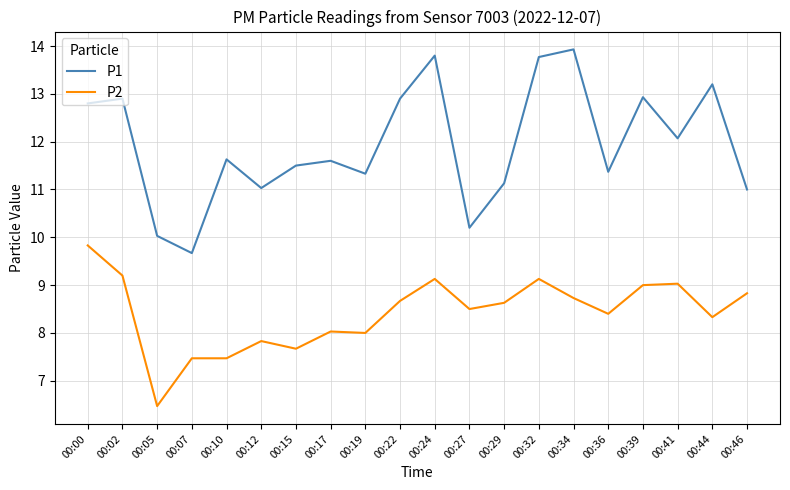

True or false: P2 and P1 intersect in this chart.

False